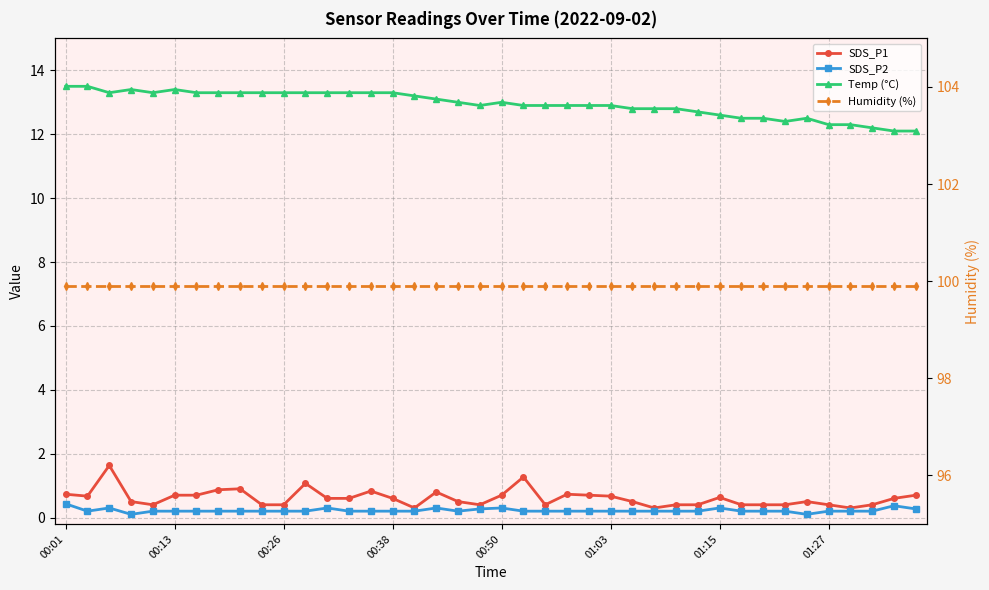

True or false: Humidity (%) and Temp (°C) intersect in this chart.

False